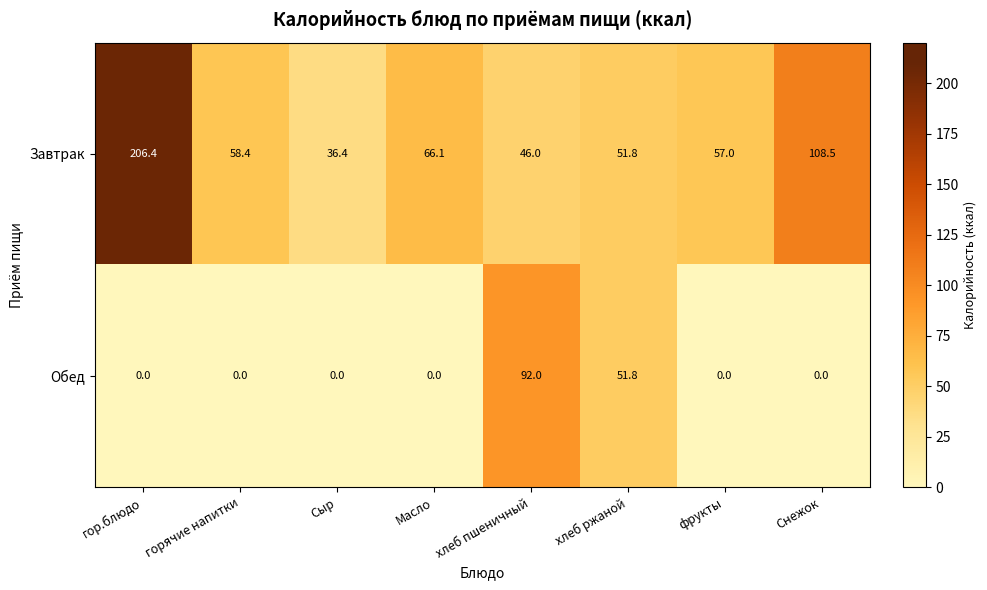

At which label does Обед reach its peak?

хлеб пшеничный